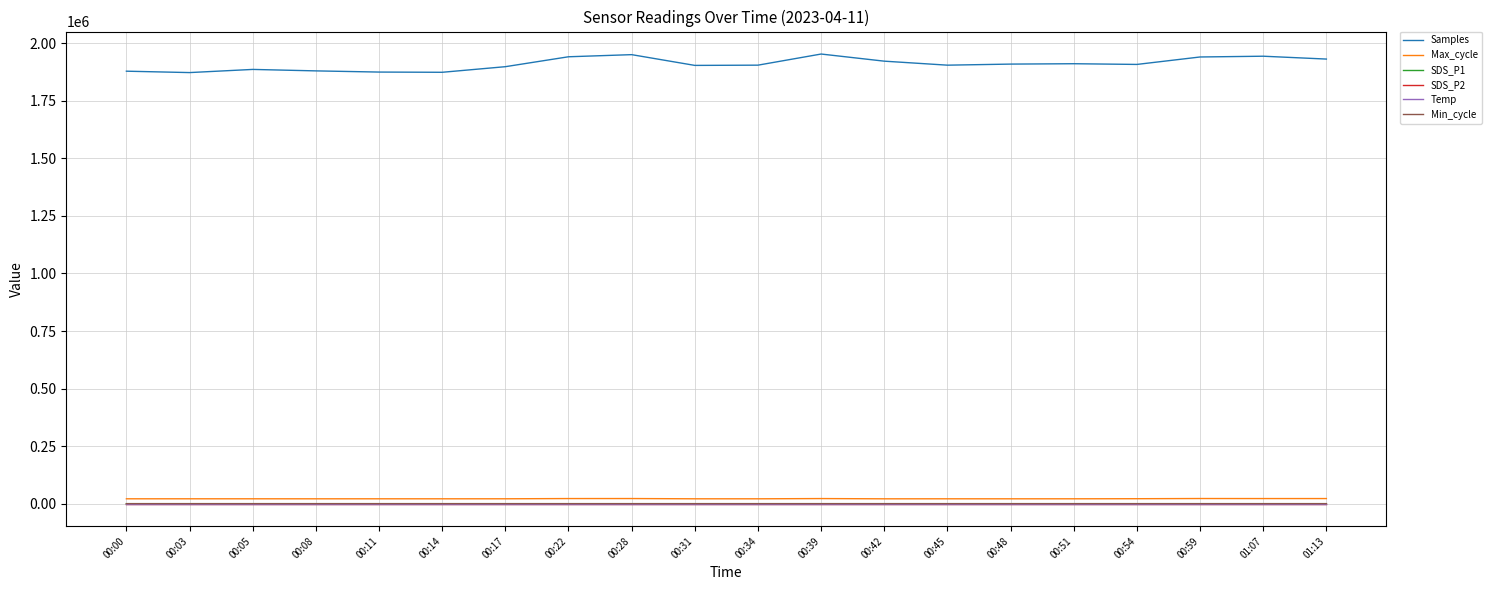

True or false: Samples and SDS_P2 cross at least once.

False